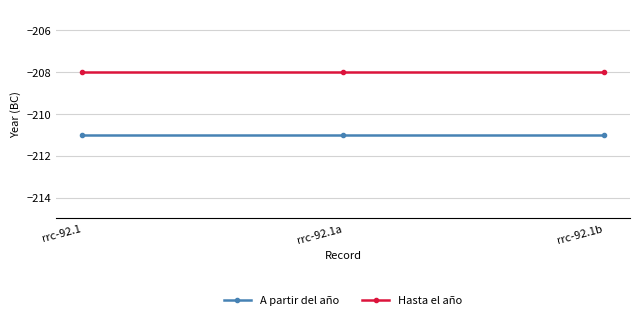

Does the chart have visible grid lines?

Yes